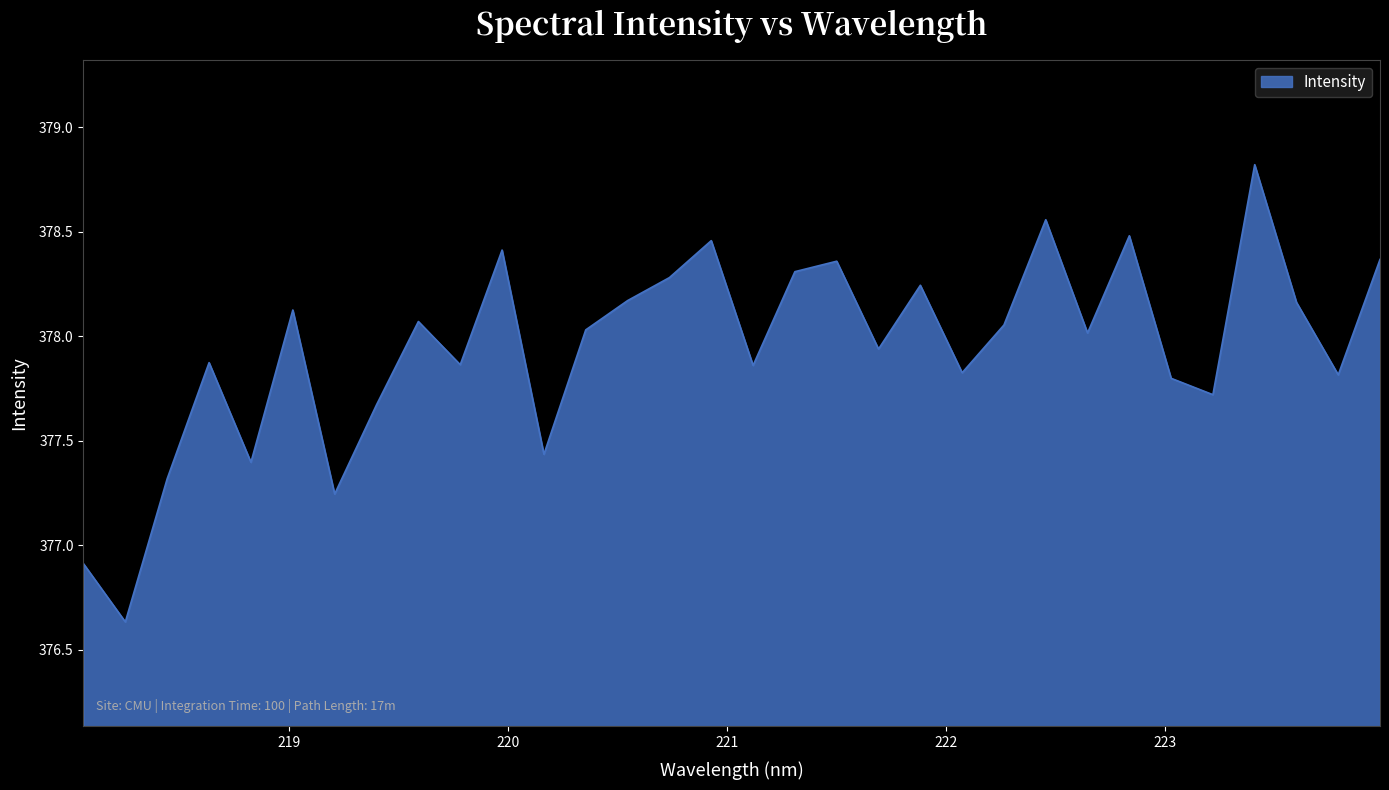

What is the difference between the maximum and minimum values?

2.2